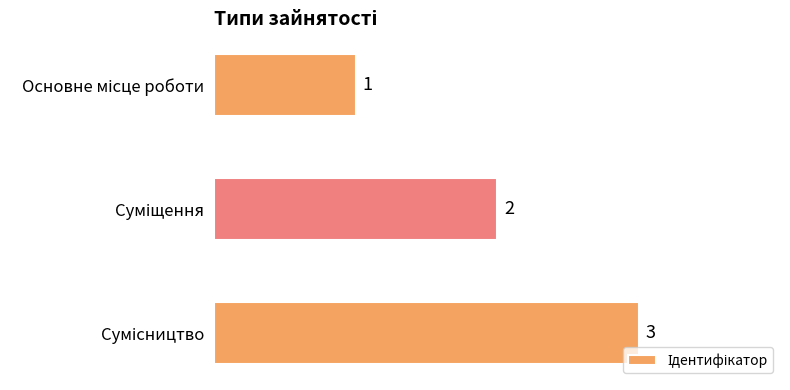

What is the minimum value shown in the chart?

1